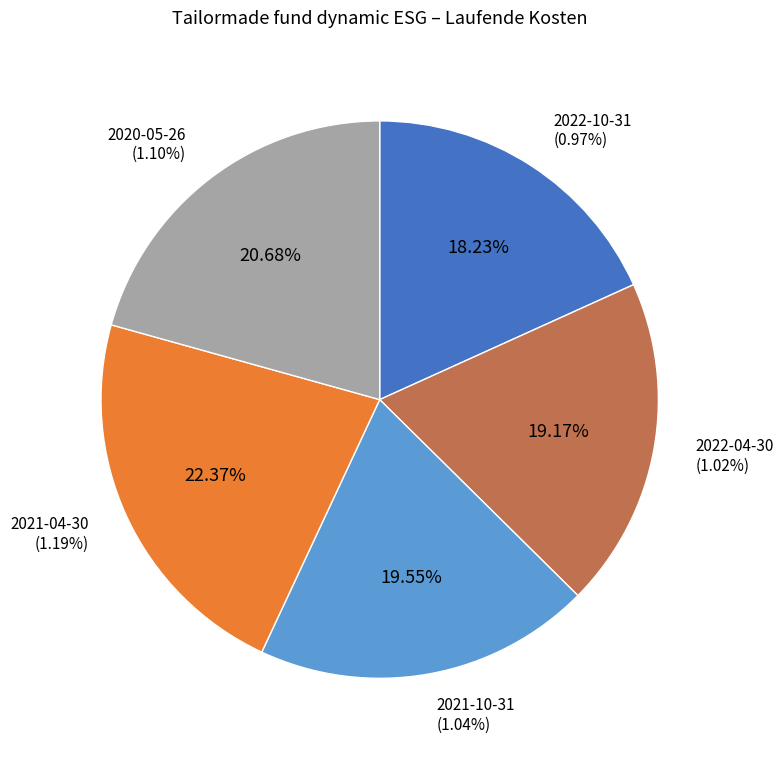

To the nearest percent, what is the combined percentage of 2020-05-26 and 2022-04-30?

40%